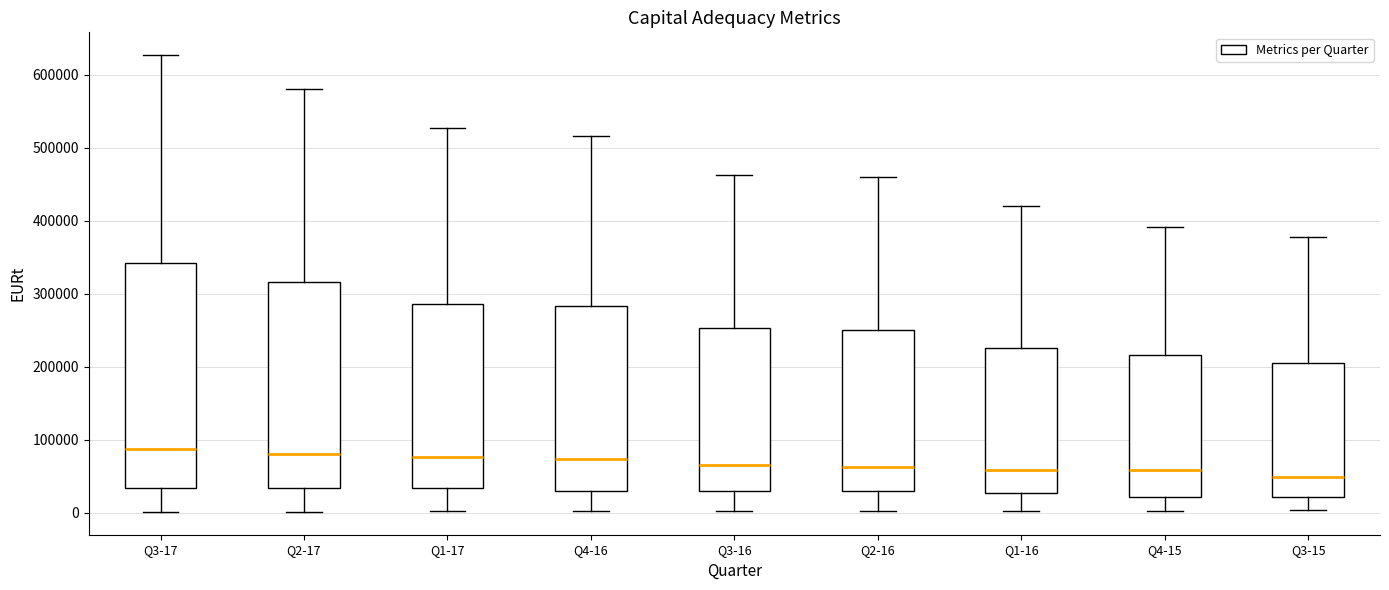

Reading left to right, read every box against the y-axis: the position of its median line, the range the box covers, and the ends of its whiskers. The values are not printed on the chart, so give them approximately, as read against the axis.

Q3-17: median 90000, box 30000 to 340000, whiskers 0 to 630000
Q2-17: median 80000, box 30000 to 320000, whiskers 0 to 580000
Q1-17: median 80000, box 30000 to 290000, whiskers 0 to 530000
Q4-16: median 70000, box 30000 to 280000, whiskers 0 to 520000
Q3-16: median 70000, box 30000 to 250000, whiskers 0 to 460000
Q2-16: median 60000, box 30000 to 250000, whiskers 0 to 460000
Q1-16: median 60000, box 30000 to 230000, whiskers 0 to 420000
Q4-15: median 60000, box 20000 to 220000, whiskers 0 to 390000
Q3-15: median 50000, box 20000 to 200000, whiskers 0 to 380000